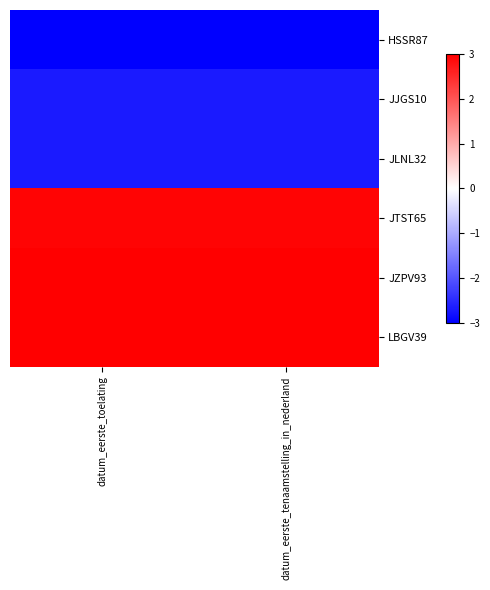

What is the minimum value shown in the chart?

-3.0